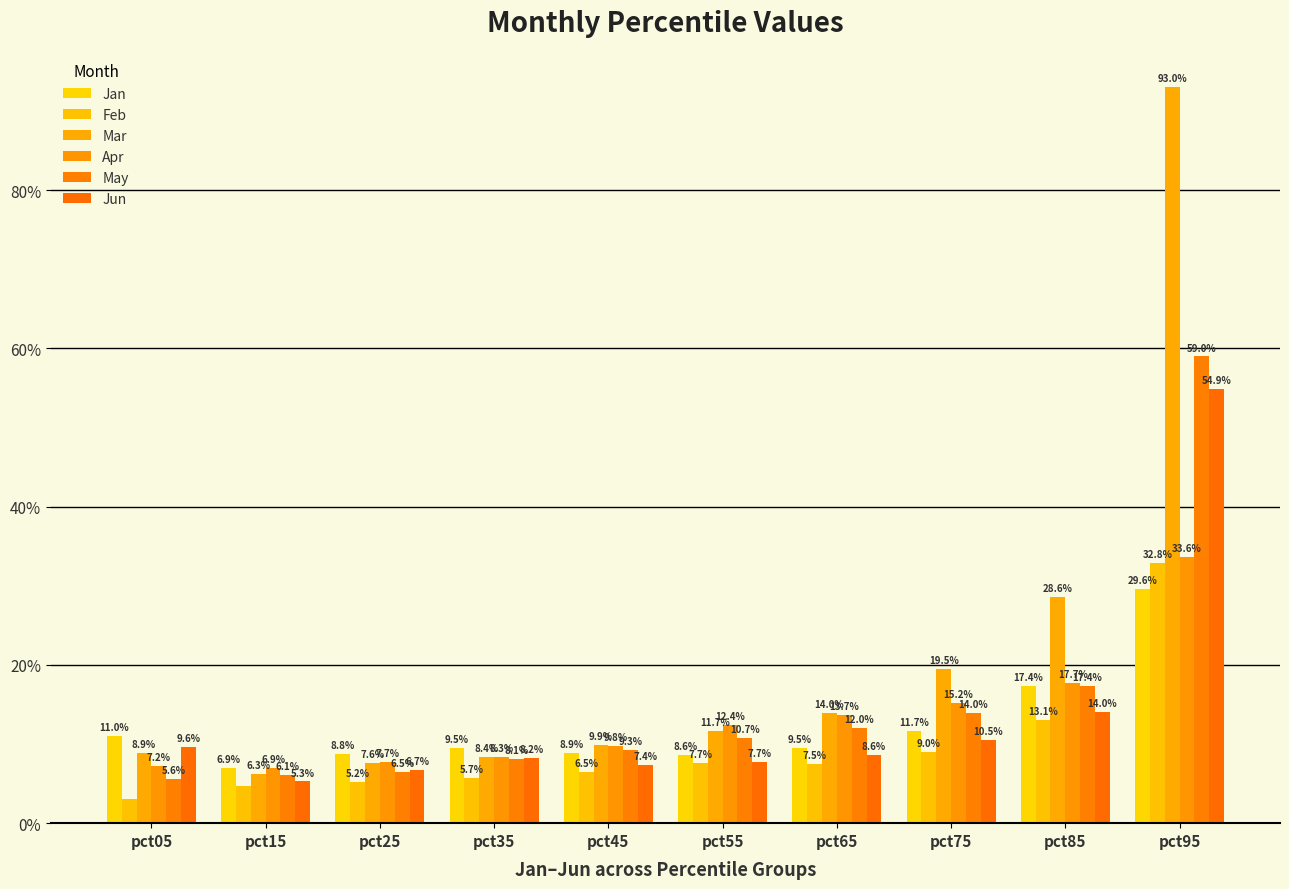

How many Feb values are between 0 and 1?

10